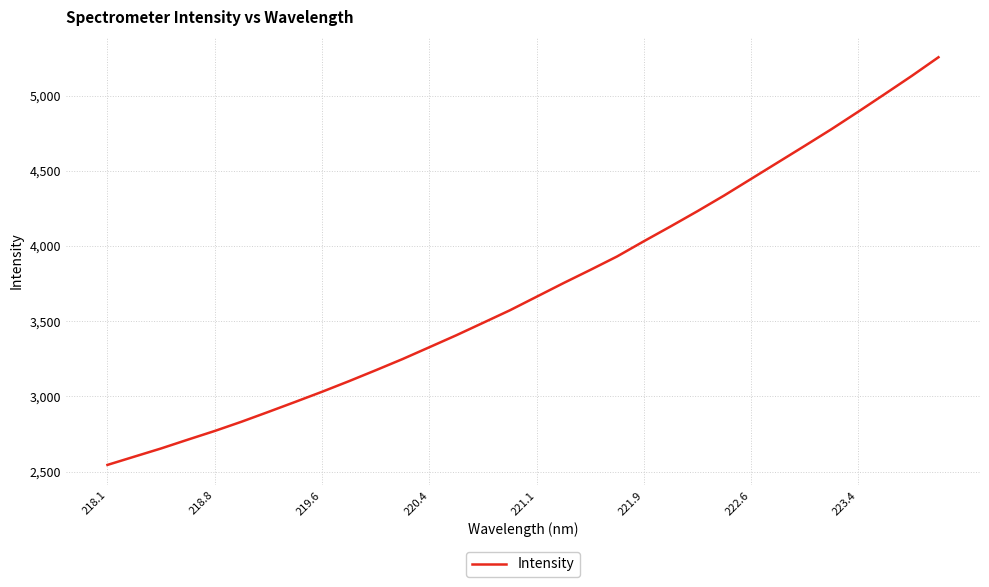

What is the smallest value displayed?

2544.4